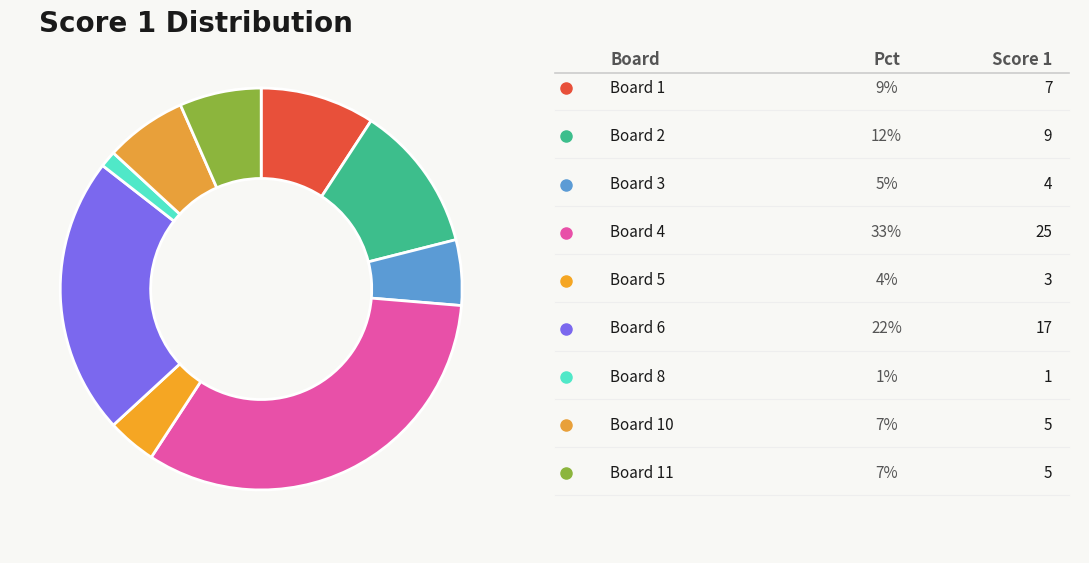

How many slices are in this pie chart?

9